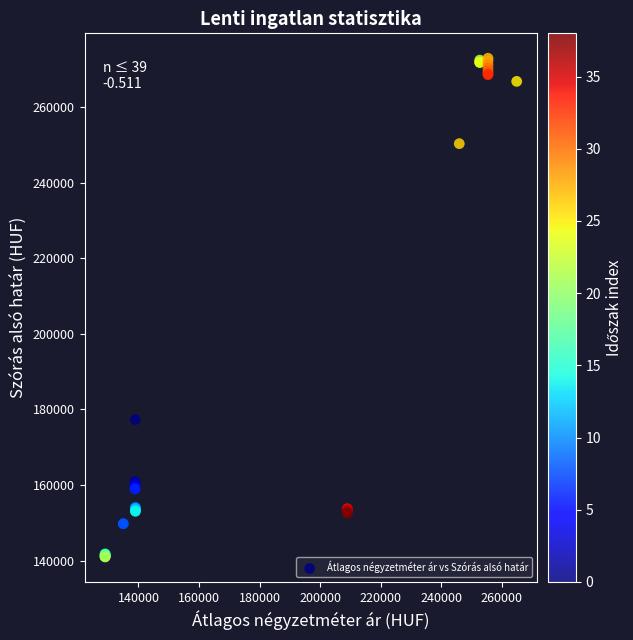

What Y value in the scatter plot is closest to 206908?

177286